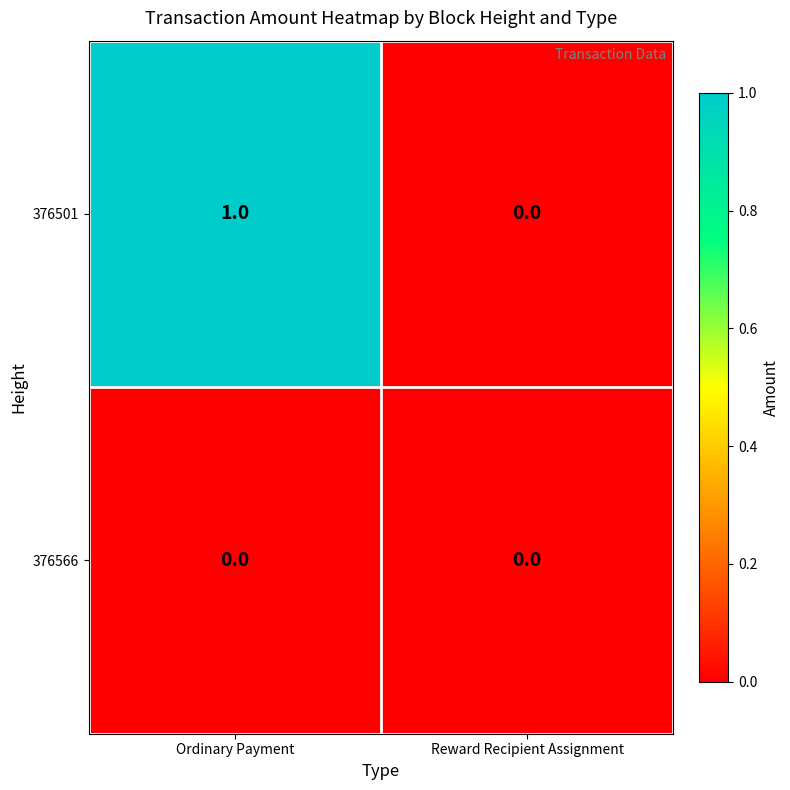

How many categories are shown in the chart?

2